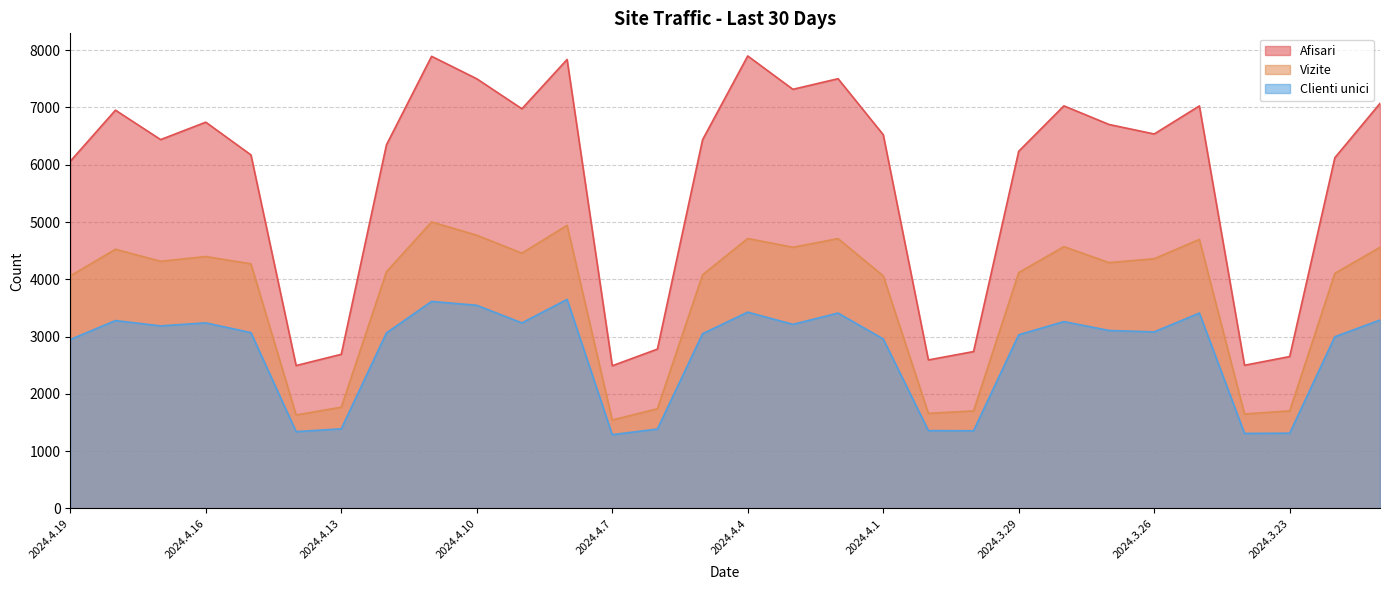

What are all the series names shown in the legend?

Afisari, Vizite, Clienti unici